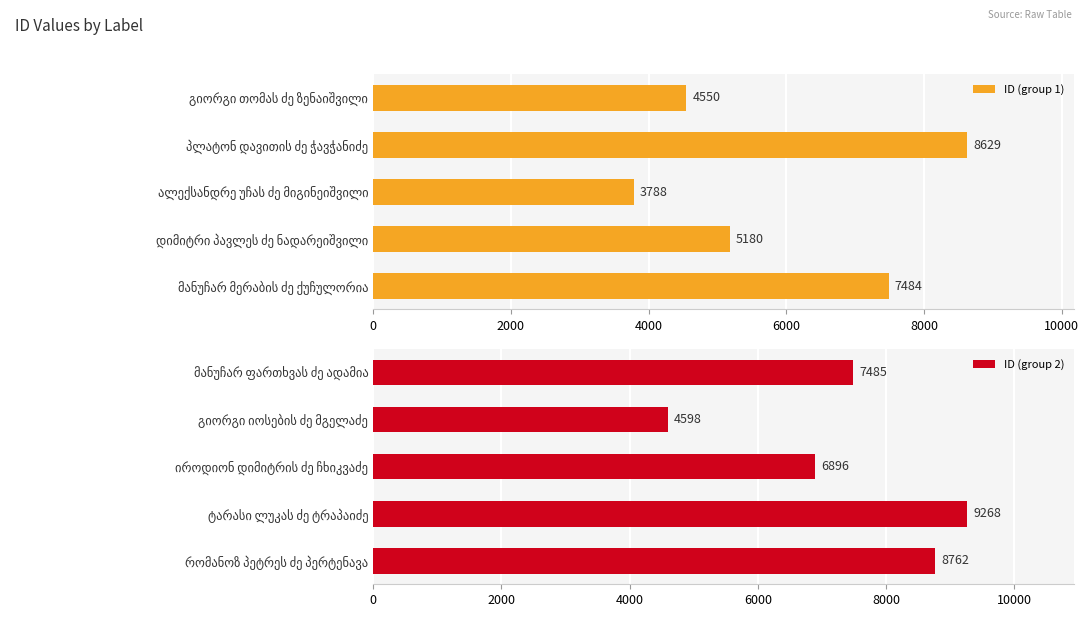

What is the difference between the maximum and minimum values in the ID (group 1) series?

4841